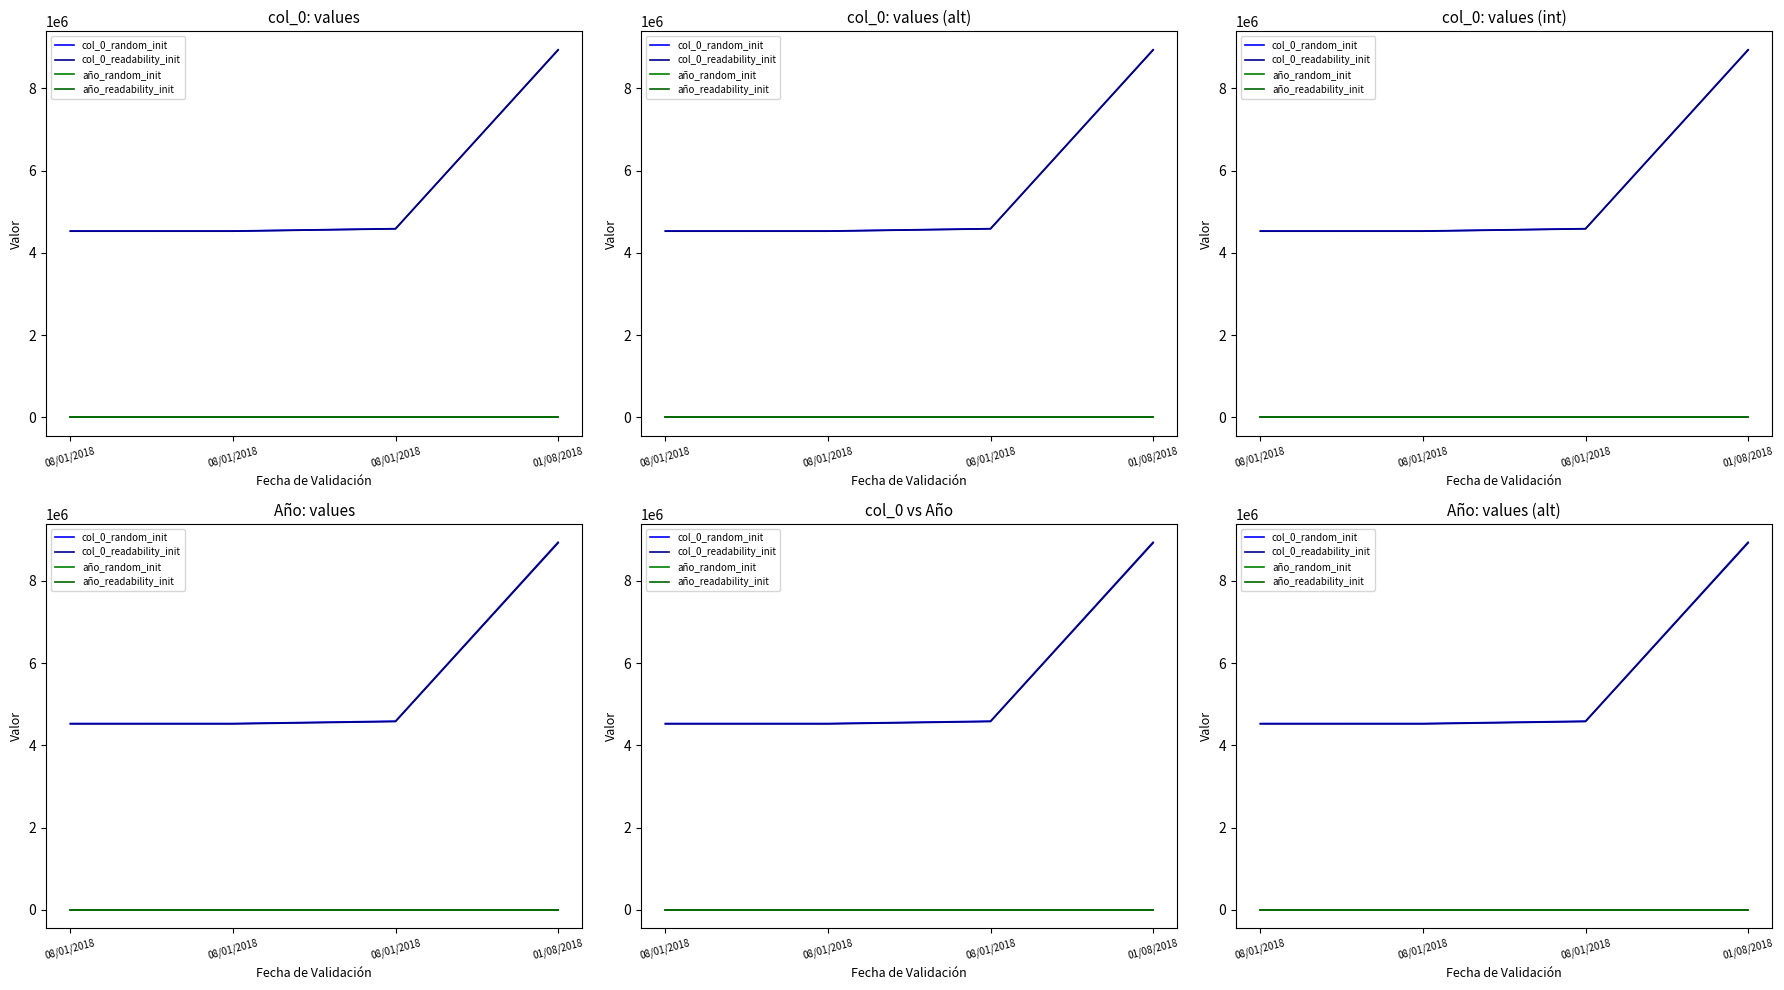

True or false: año_readability_init has a value of 2017.0 at 08/01/2018.

True